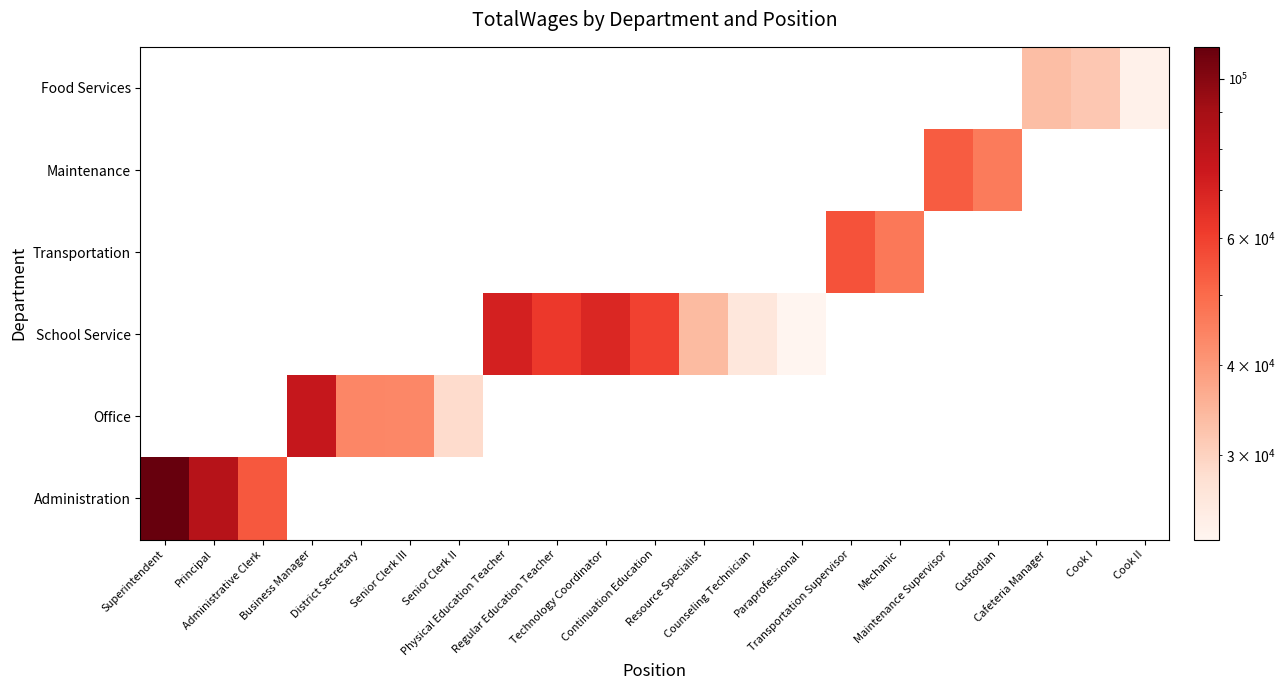

Reading left to right, what are all the values shown in this chart?

Administration: Superintendent=110771	Principal=82947	Administrative Clerk=54544	Business Manager=0	District Secretary=0	Senior Clerk III=0	Senior Clerk II=0	Physical Education Teacher=0	Regular Education Teacher=0	Technology Coordinator=0	Continuation Education=0	Resource Specialist=0	Counseling Technician=0	Paraprofessional=0	Transportation Supervisor=0	Mechanic=0	Maintenance Supervisor=0	Custodian=0	Cafeteria Manager=0	Cook I=0	Cook II=0
Office: Superintendent=0	Principal=0	Administrative Clerk=0	Business Manager=76929	District Secretary=43760	Senior Clerk III=43472	Senior Clerk II=28483	Physical Education Teacher=0	Regular Education Teacher=0	Technology Coordinator=0	Continuation Education=0	Resource Specialist=0	Counseling Technician=0	Paraprofessional=0	Transportation Supervisor=0	Mechanic=0	Maintenance Supervisor=0	Custodian=0	Cafeteria Manager=0	Cook I=0	Cook II=0
School Service: Superintendent=0	Principal=0	Administrative Clerk=0	Business Manager=0	District Secretary=0	Senior Clerk III=0	Senior Clerk II=0	Physical Education Teacher=71394	Regular Education Teacher=62341	Technology Coordinator=68570	Continuation Education=59803	Resource Specialist=34151	Counseling Technician=26202	Paraprofessional=22883	Transportation Supervisor=0	Mechanic=0	Maintenance Supervisor=0	Custodian=0	Cafeteria Manager=0	Cook I=0	Cook II=0
Transportation: Superintendent=0	Principal=0	Administrative Clerk=0	Business Manager=0	District Secretary=0	Senior Clerk III=0	Senior Clerk II=0	Physical Education Teacher=0	Regular Education Teacher=0	Technology Coordinator=0	Continuation Education=0	Resource Specialist=0	Counseling Technician=0	Paraprofessional=0	Transportation Supervisor=55749	Mechanic=46848	Maintenance Supervisor=0	Custodian=0	Cafeteria Manager=0	Cook I=0	Cook II=0
Maintenance: Superintendent=0	Principal=0	Administrative Clerk=0	Business Manager=0	District Secretary=0	Senior Clerk III=0	Senior Clerk II=0	Physical Education Teacher=0	Regular Education Teacher=0	Technology Coordinator=0	Continuation Education=0	Resource Specialist=0	Counseling Technician=0	Paraprofessional=0	Transportation Supervisor=0	Mechanic=0	Maintenance Supervisor=53325	Custodian=46415	Cafeteria Manager=0	Cook I=0	Cook II=0
Food Services: Superintendent=0	Principal=0	Administrative Clerk=0	Business Manager=0	District Secretary=0	Senior Clerk III=0	Senior Clerk II=0	Physical Education Teacher=0	Regular Education Teacher=0	Technology Coordinator=0	Continuation Education=0	Resource Specialist=0	Counseling Technician=0	Paraprofessional=0	Transportation Supervisor=0	Mechanic=0	Maintenance Supervisor=0	Custodian=0	Cafeteria Manager=33375	Cook I=31857	Cook II=23756